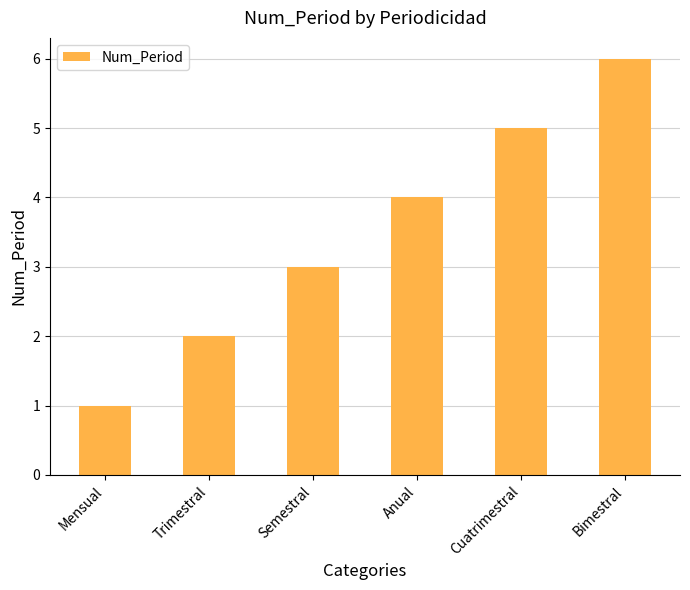

Reading right to left, list all the values displayed in this chart.

6	5	4	3	2	1